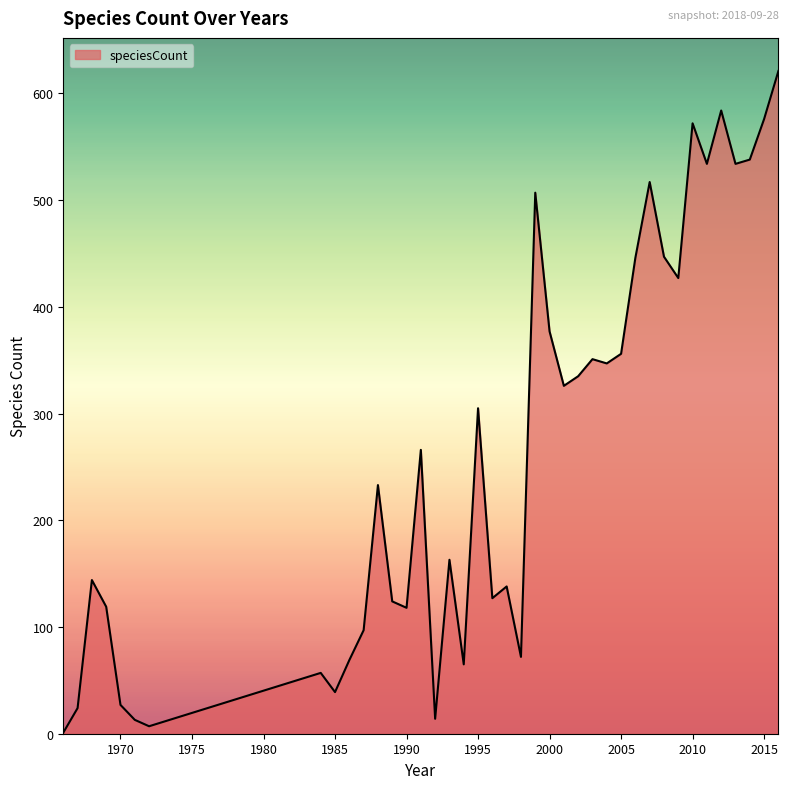

What is the difference between the maximum and minimum values?

620